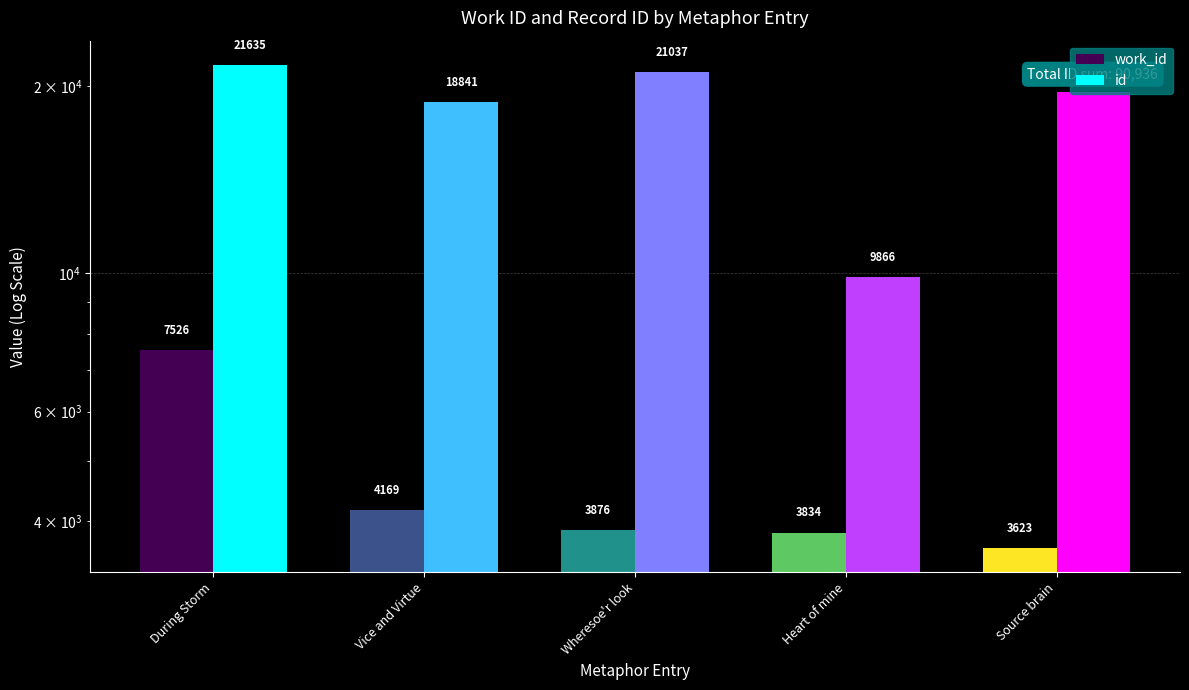

How many values in the work_id series exceed 3876?

2